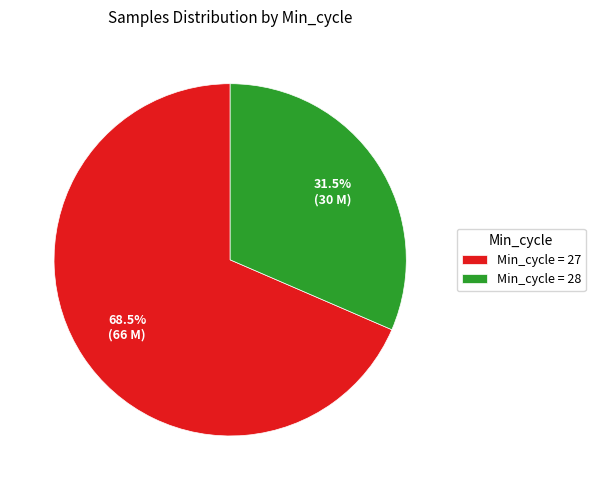

Is there any slice that represents more than half of the pie?

Yes